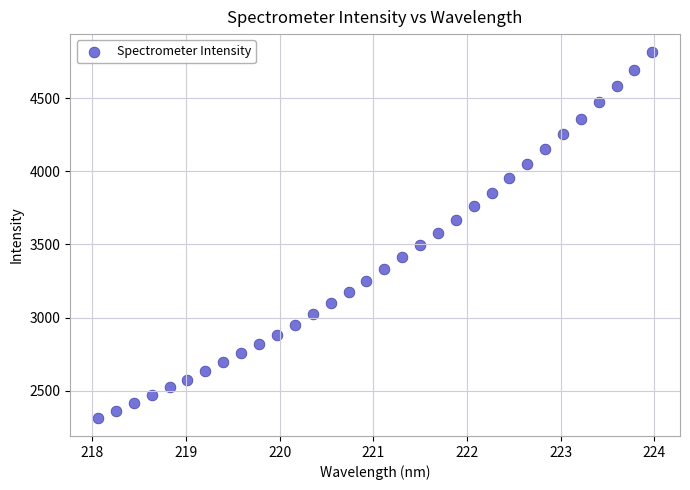

What is the range of Y values (max minus min)?

2497.0